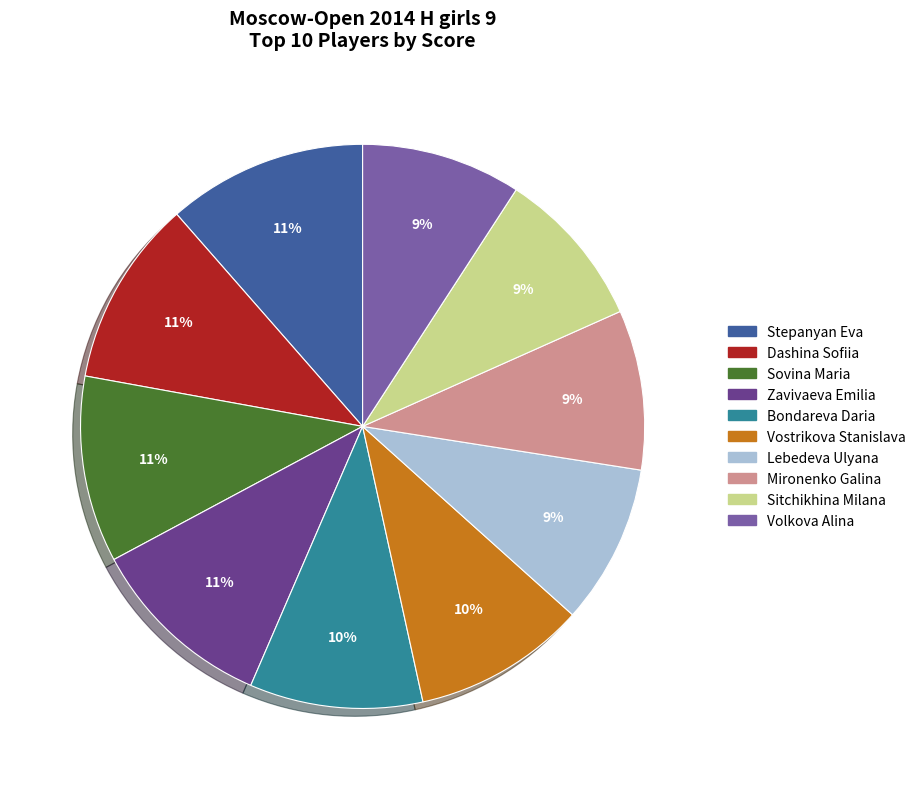

What percentage is the Vostrikova Stanislava slice, to the nearest percent?

10%